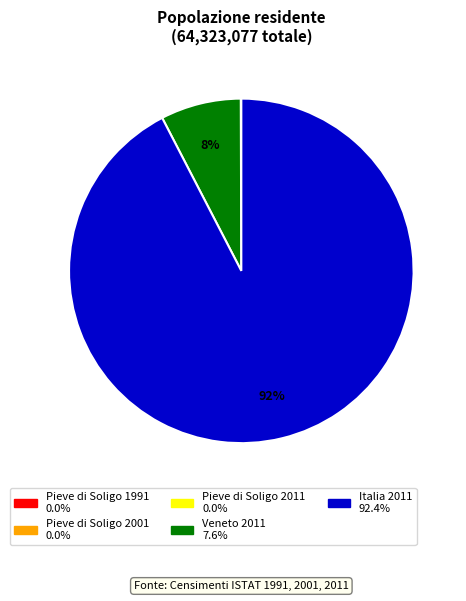

To the nearest percent, what is the combined percentage of Veneto 2011 and Italia 2011?

100%